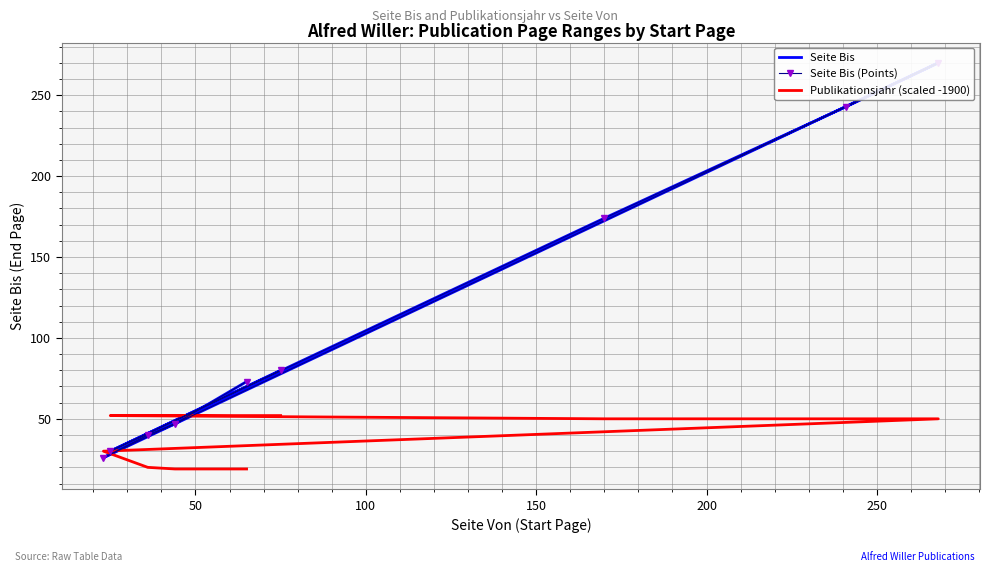

Which series changed the most between 50 and 150?

Seite Bis